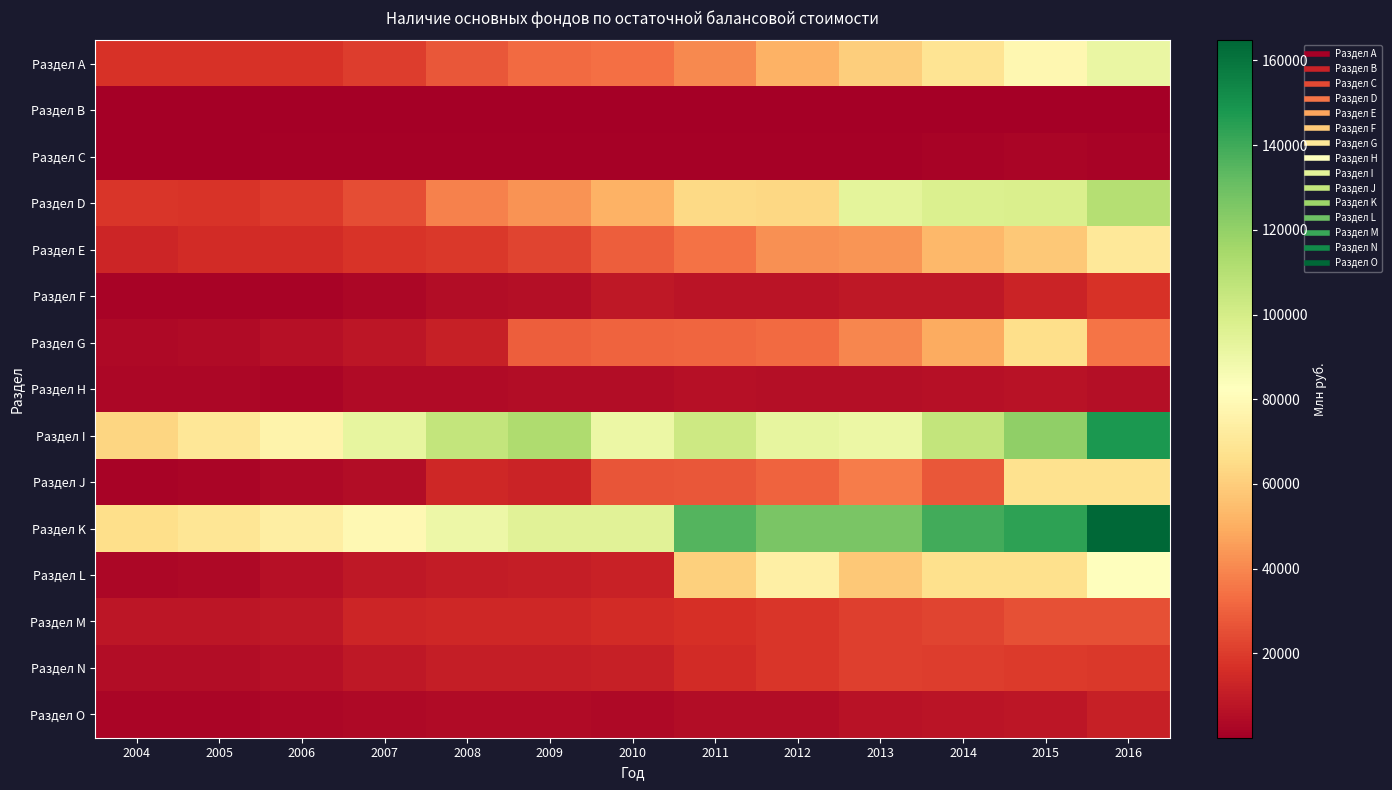

Reading right to left, what are all the values shown in this chart?

Раздел А: 2016=90807	2015=78290	2014=68595	2013=60324	2012=51478	2011=40571	2010=33738	2009=32457	2008=27458	2007=20080	2006=17275	2005=17151	2004=17153
Раздел В: 2016=149	2015=88	2014=87	2013=96	2012=95	2011=96	2010=121	2009=115	2008=121	2007=115	2006=120	2005=99	2004=92
Раздел С: 2016=1852	2015=2271	2014=1787	2013=1018	2012=1131	2011=1280	2010=1233	2009=1358	2008=1219	2007=1004	2006=778	2005=684	2004=406
Раздел D: 2016=110523	2015=98051	2014=97347	2013=93347	2012=63759	2011=63773	2010=51277	2009=42806	2008=38670	2007=24912	2006=19912	2005=17795	2004=18231
Раздел Е: 2016=70414	2015=58051	2014=52871	2013=43380	2012=41939	2011=34262	2010=29043	2009=21960	2008=18792	2007=17967	2006=15386	2005=15296	2004=13514
Раздел F: 2016=16858	2015=12689	2014=8936	2013=8659	2012=7340	2011=7795	2010=8569	2009=5473	2008=5144	2007=3200	2006=1927	2005=1649	2004=1722
Раздел G: 2016=34886	2015=65978	2014=49003	2013=39564	2012=32399	2011=31233	2010=30410	2009=29350	2008=11415	2007=7843	2006=6445	2005=4310	2004=3804
Раздел Н: 2016=5429	2015=6951	2014=6124	2013=5345	2012=5534	2011=5928	2010=5083	2009=5201	2008=4582	2007=4536	2006=2564	2005=2804	2004=2777
Раздел I: 2016=147884	2015=120675	2014=106192	2013=90309	2012=92333	2011=102812	2010=90156	2009=112132	2008=105905	2007=92693	2006=76258	2005=70012	2004=62655
Раздел J: 2016=67020	2015=67492	2014=27203	2013=36977	2012=30468	2011=27678	2010=26520	2009=12903	2008=14156	2007=5160	2006=3860	2005=2163	2004=1908
Раздел K: 2016=164737	2015=143862	2014=139283	2013=126682	2012=126419	2011=135576	2010=94781	2009=94922	2008=89550	2007=79086	2006=73473	2005=69018	2004=65996
Раздел L: 2016=82096	2015=66510	2014=66459	2013=58258	2012=74099	2011=61128	2010=12214	2009=10726	2008=9810	2007=8508	2006=6006	2005=3486	2004=2904
Раздел M: 2016=25239	2015=25278	2014=22049	2013=20826	2012=18693	2011=16464	2010=15110	2009=14043	2008=13838	2007=13056	2006=8546	2005=7832	2004=8026
Раздел N: 2016=18841	2015=19855	2014=20559	2013=21109	2012=18224	2011=15352	2010=11355	2009=10751	2008=10650	2007=8905	2006=5977	2005=4952	2004=5004
Раздел O: 2016=11109	2015=8130	2014=7433	2013=6706	2012=5087	2011=4860	2010=3826	2009=4225	2008=4398	2007=3568	2006=2881	2005=2228	2004=2293